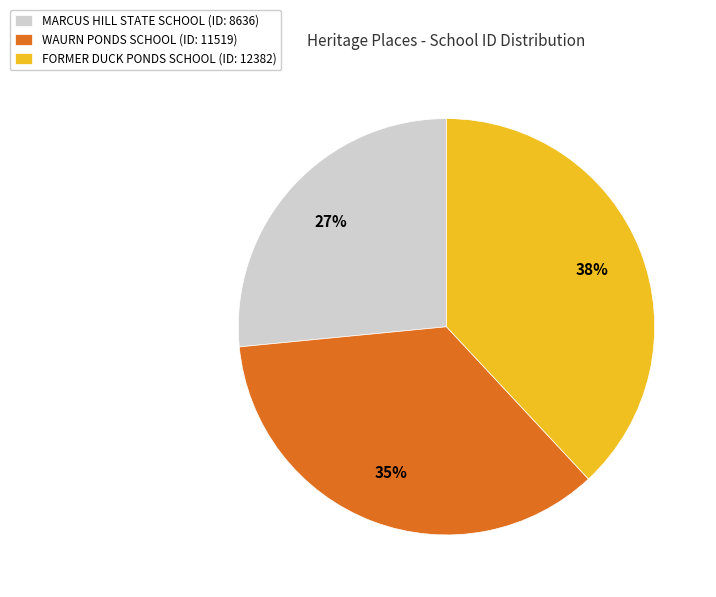

The WAURN PONDS SCHOOL slice represents 35% of the pie. True or false?

True